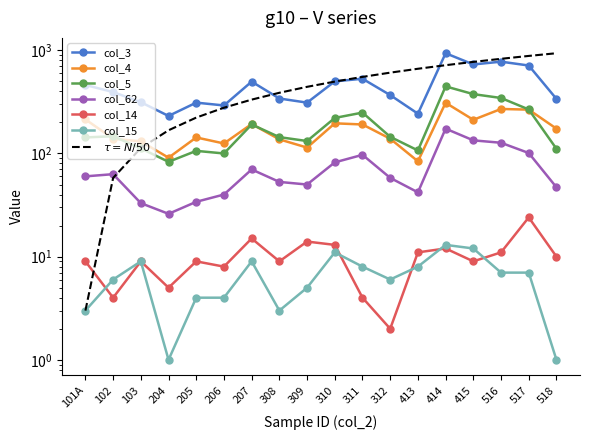

What is the maximum value shown in the chart?

937